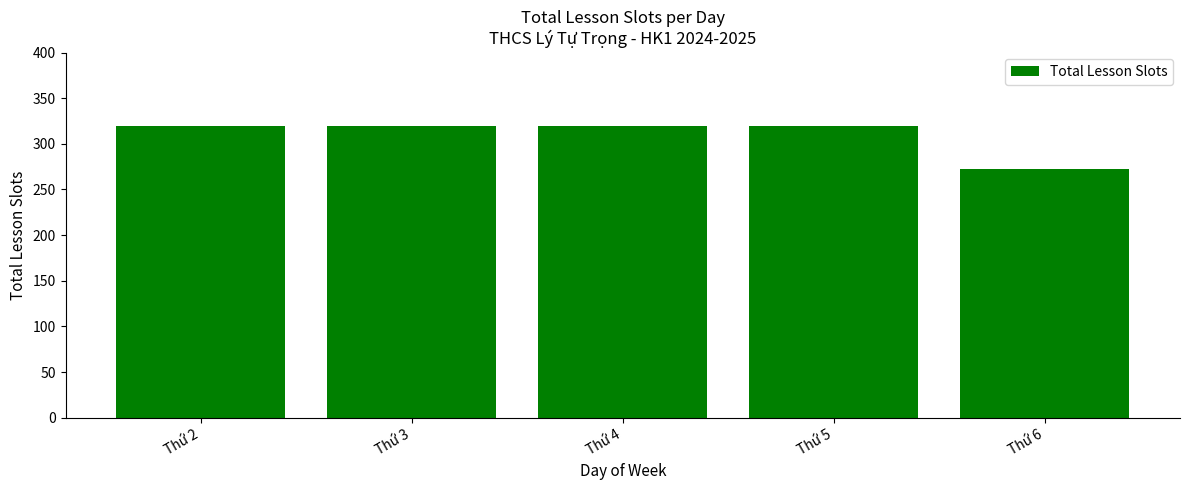

Reading left to right, what are all the values shown in this chart?

320	320	320	320	272